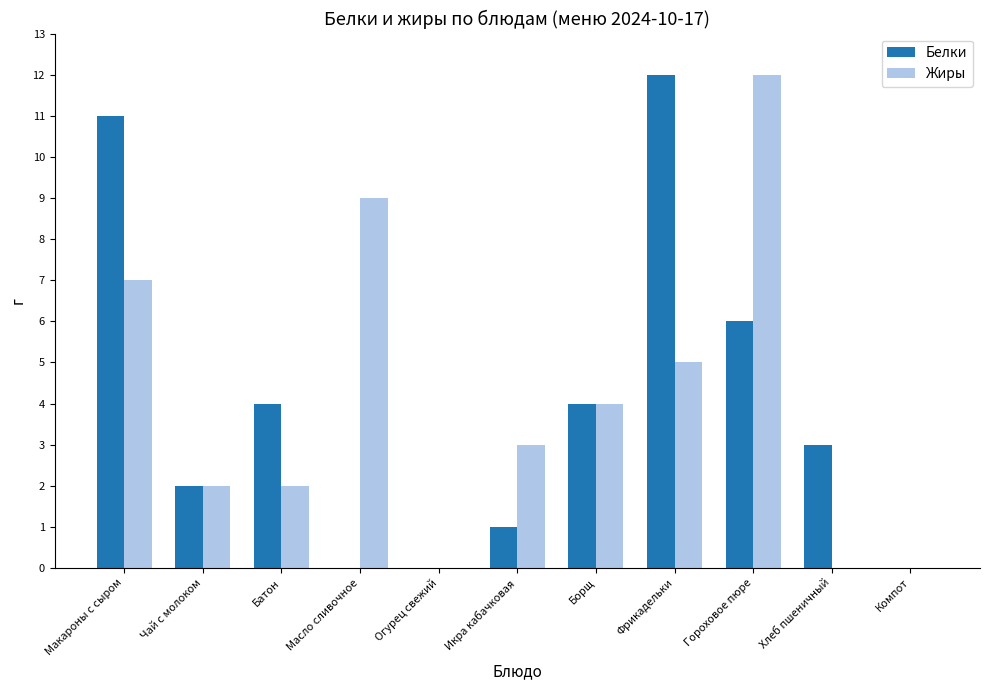

How many distinct data groups are displayed?

2